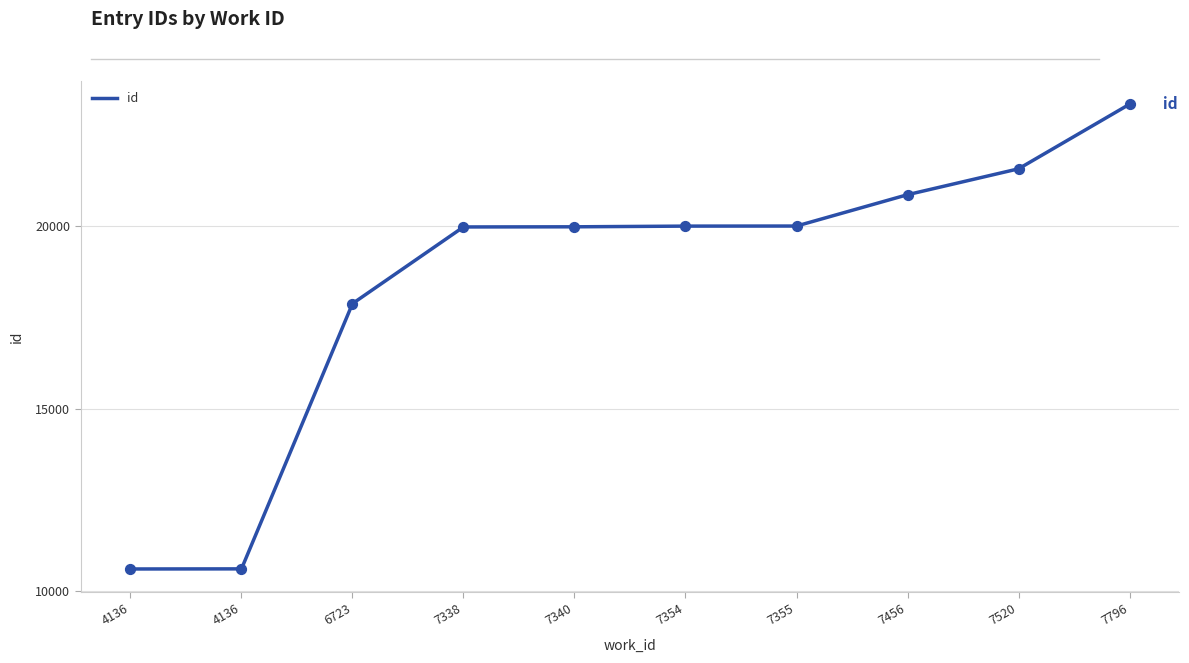

Which has a higher value, 7340 or 7456?

7456